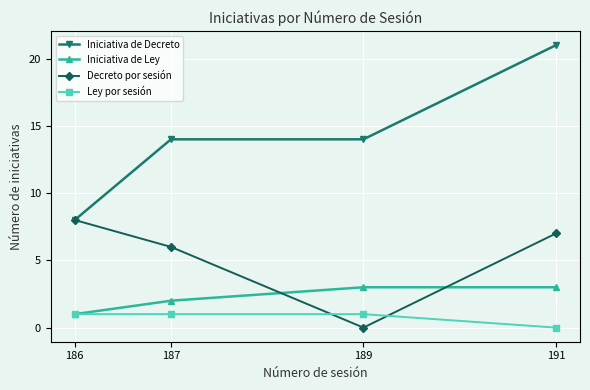

Reading left to right, extract all data points from this chart.

Iniciativa de Decreto: 8	14	14	21
Iniciativa de Ley: 1	2	3	3
Decreto por sesión: 8	6	0	7
Ley por sesión: 1	1	1	0